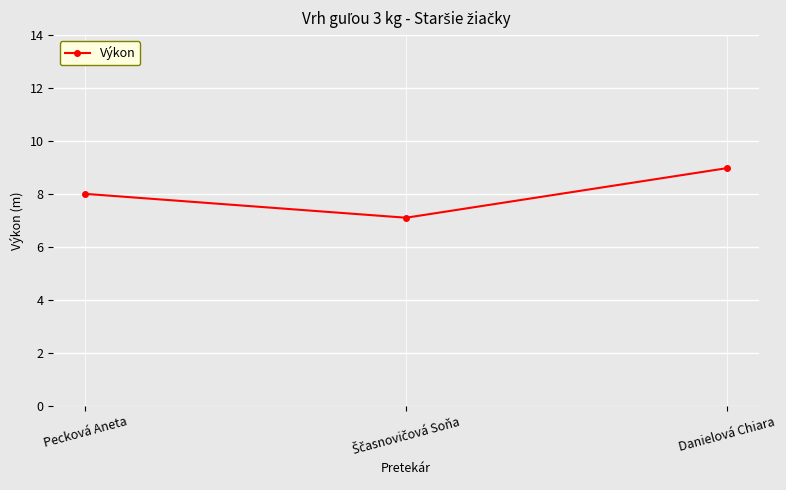

Which has a higher value, Pecková Aneta or Danielová Chiara?

Danielová Chiara